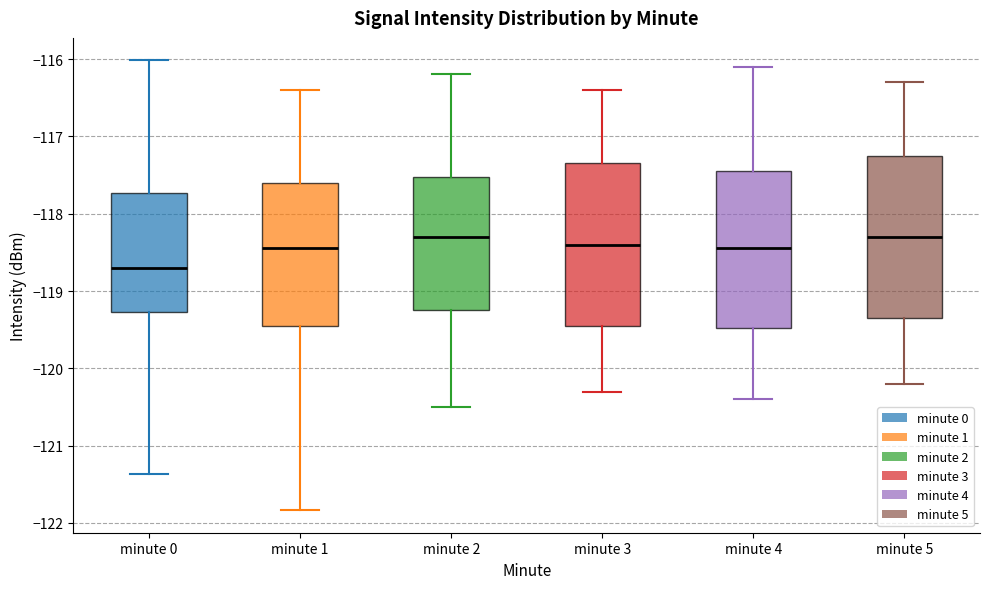

Reading left to right, transcribe this box plot: for each box, give where its median line is, the range the box spans, and where its two whiskers end, as read against the y-axis. The values are not printed on the chart, so give them approximately, as read against the axis.

minute 0: median -118.7, box -119.3 to -117.7, whiskers -121.4 to -116.0
minute 1: median -118.4, box -119.5 to -117.6, whiskers -121.8 to -116.4
minute 2: median -118.3, box -119.2 to -117.5, whiskers -120.5 to -116.2
minute 3: median -118.4, box -119.4 to -117.3, whiskers -120.3 to -116.4
minute 4: median -118.4, box -119.5 to -117.4, whiskers -120.4 to -116.1
minute 5: median -118.3, box -119.3 to -117.2, whiskers -120.2 to -116.3